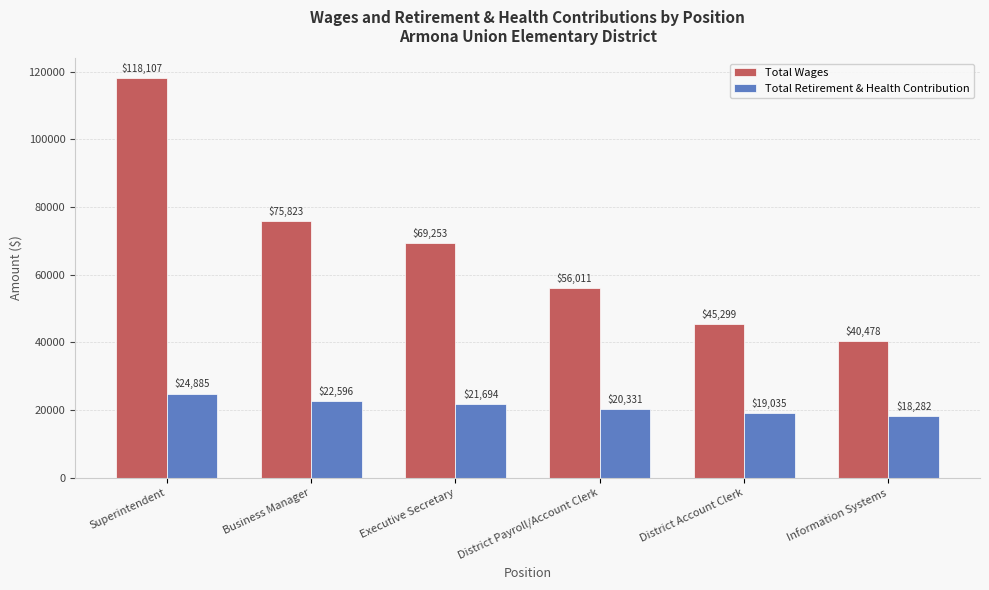

Does the chart contain stacked bars?

No